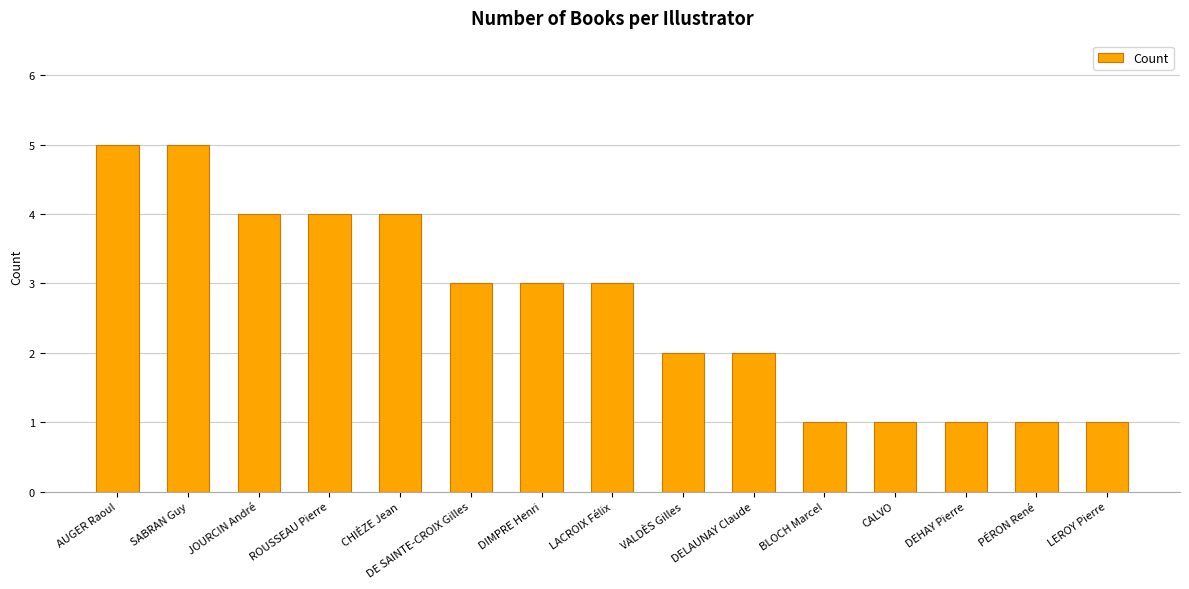

Are the bars grouped side by side (vs. stacked)?

No